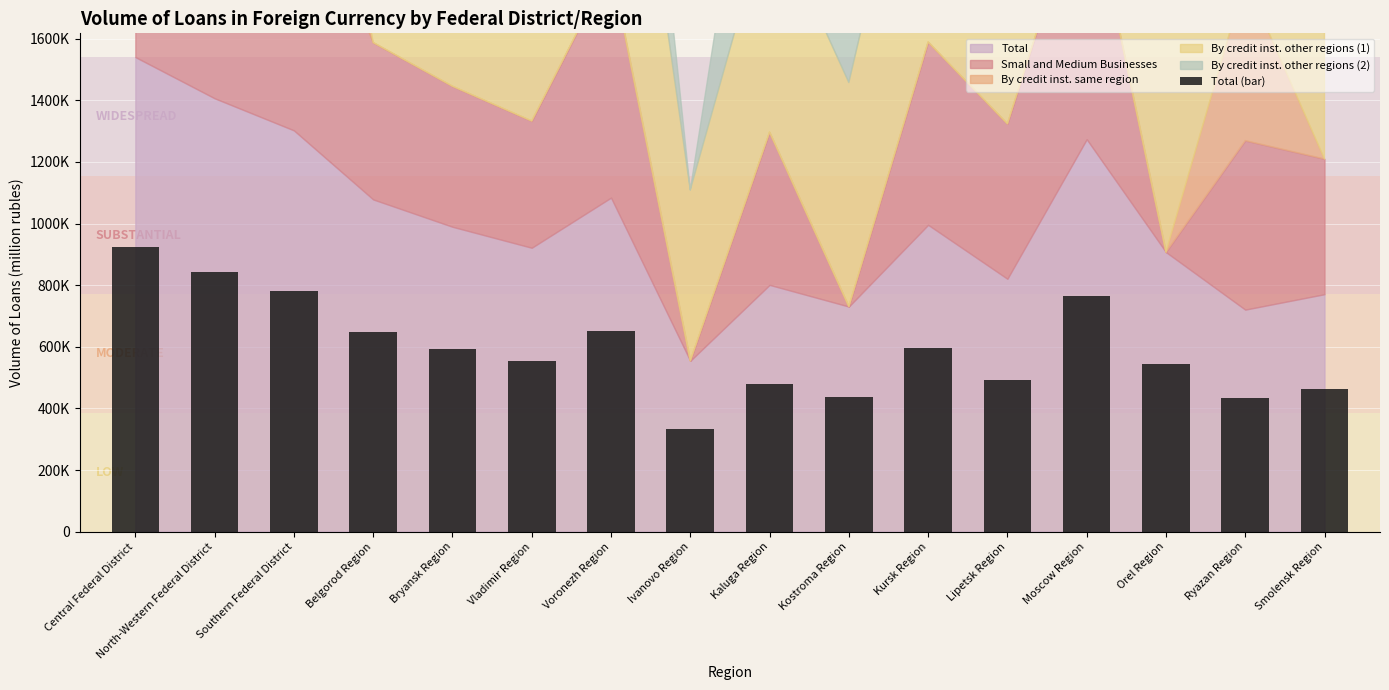

Are the bars horizontal?

No